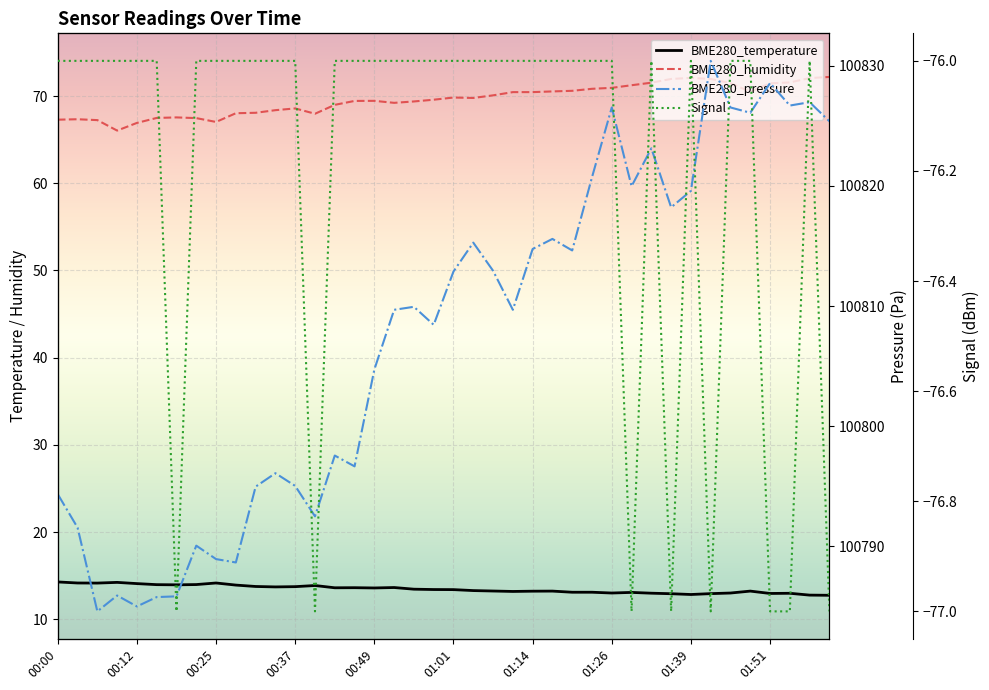

What are all the series names shown in the legend?

BME280_temperature, BME280_humidity, BME280_pressure, Signal